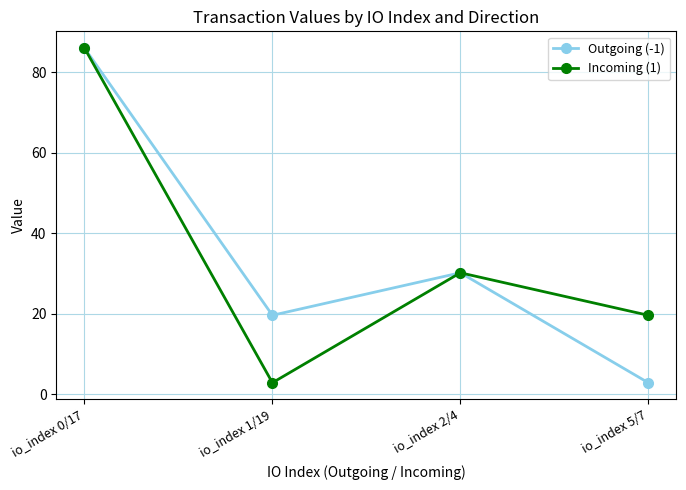

Read the Outgoing (-1) value at io_index 1/19.

19.6